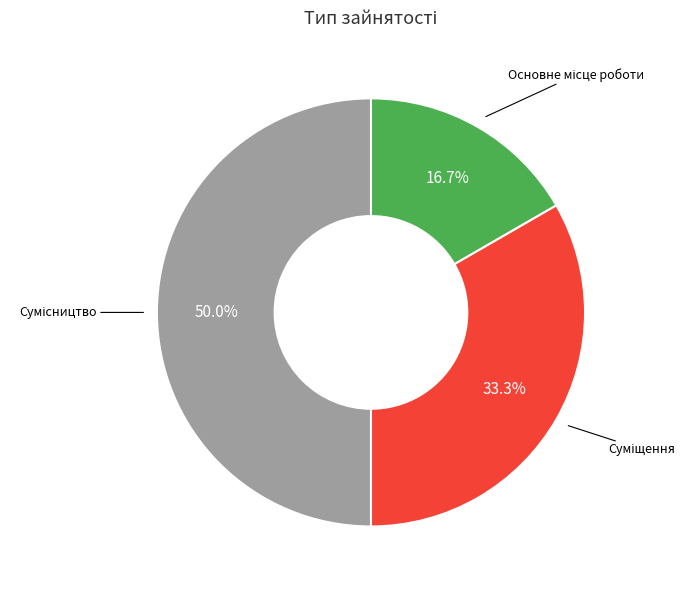

Which category has the biggest portion of the pie?

Сумісництво